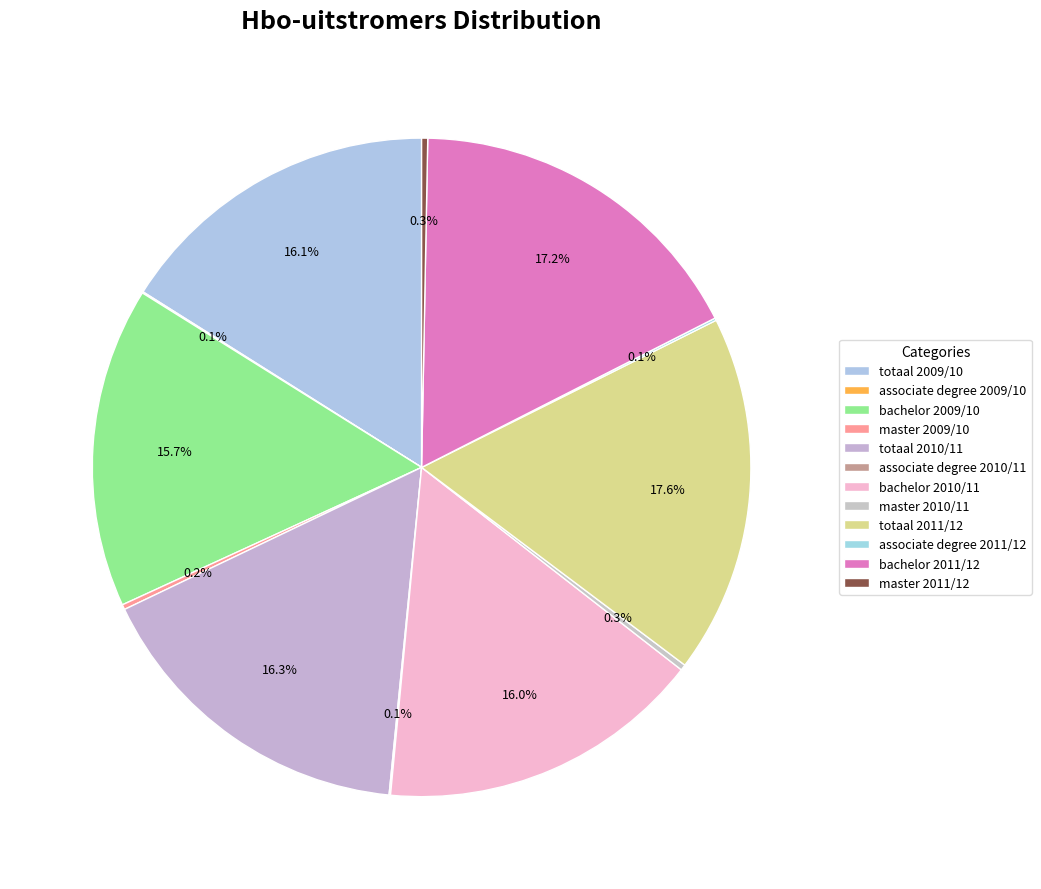

Is it true that totaal 2009/10 is 6% of the pie?

False